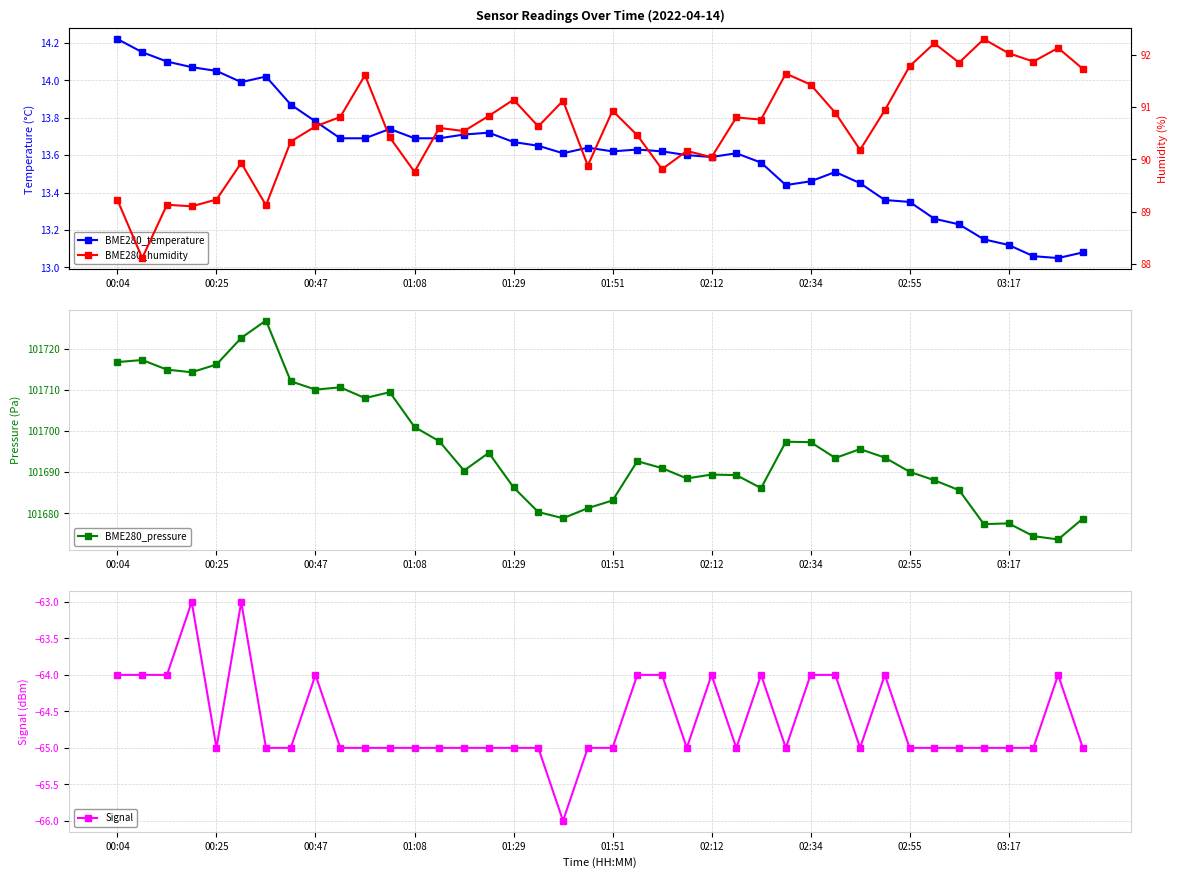

What is the average value of the BME280_temperature series?

13.6